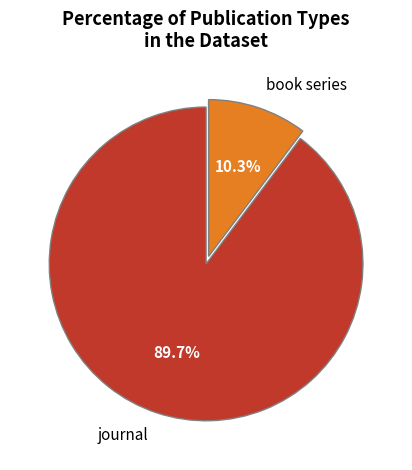

Rank the categories by value from lowest to highest.

book series, journal